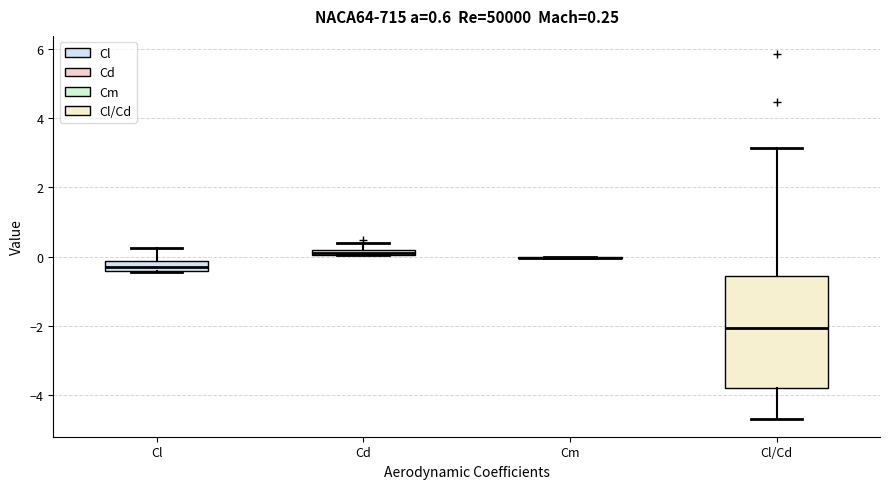

Which box is the tallest, from its lower edge to its upper edge?

Cl/Cd